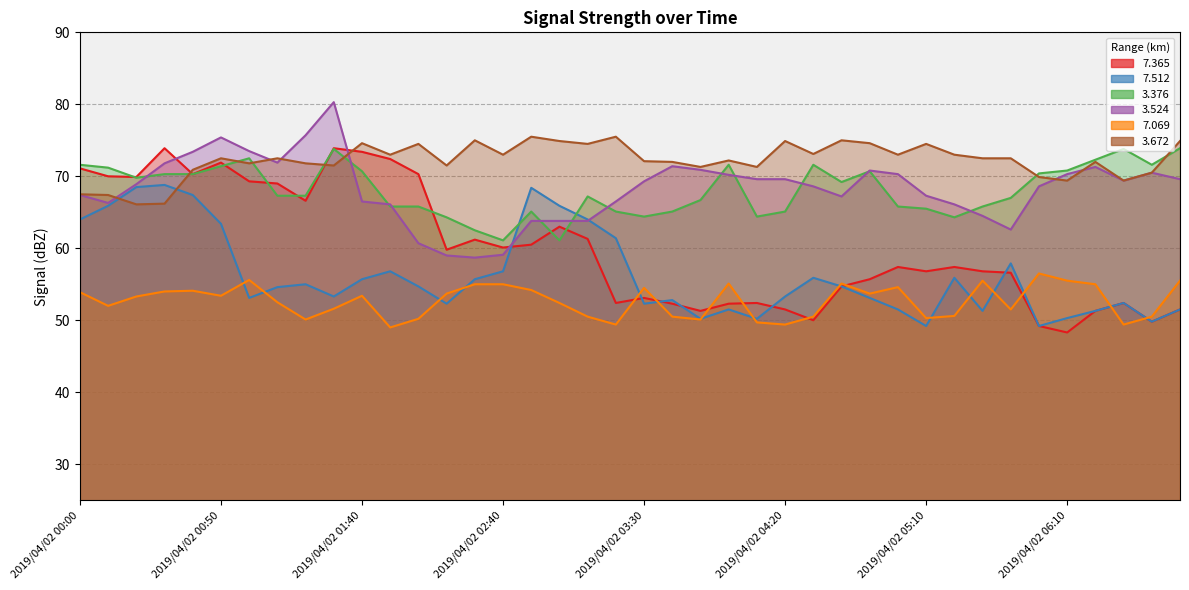

Which series has the largest range (max minus min)?

  7.365